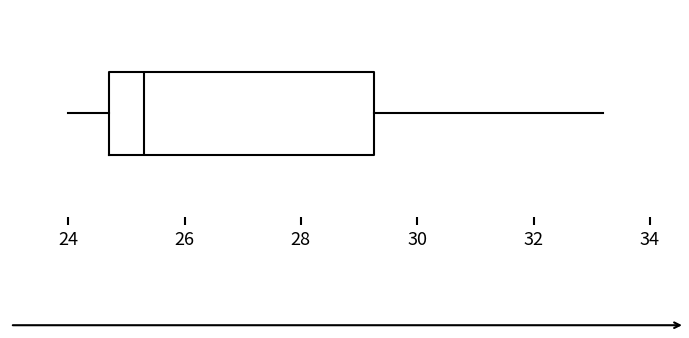

Transcribe this box plot: give where the median line is, the range the box spans, and where the two whiskers end, as read against the x-axis. The values are not printed on the chart, so give them approximately, as read against the axis.

median 25.4, box 24.8 to 29.2, whiskers 24.0 to 33.2